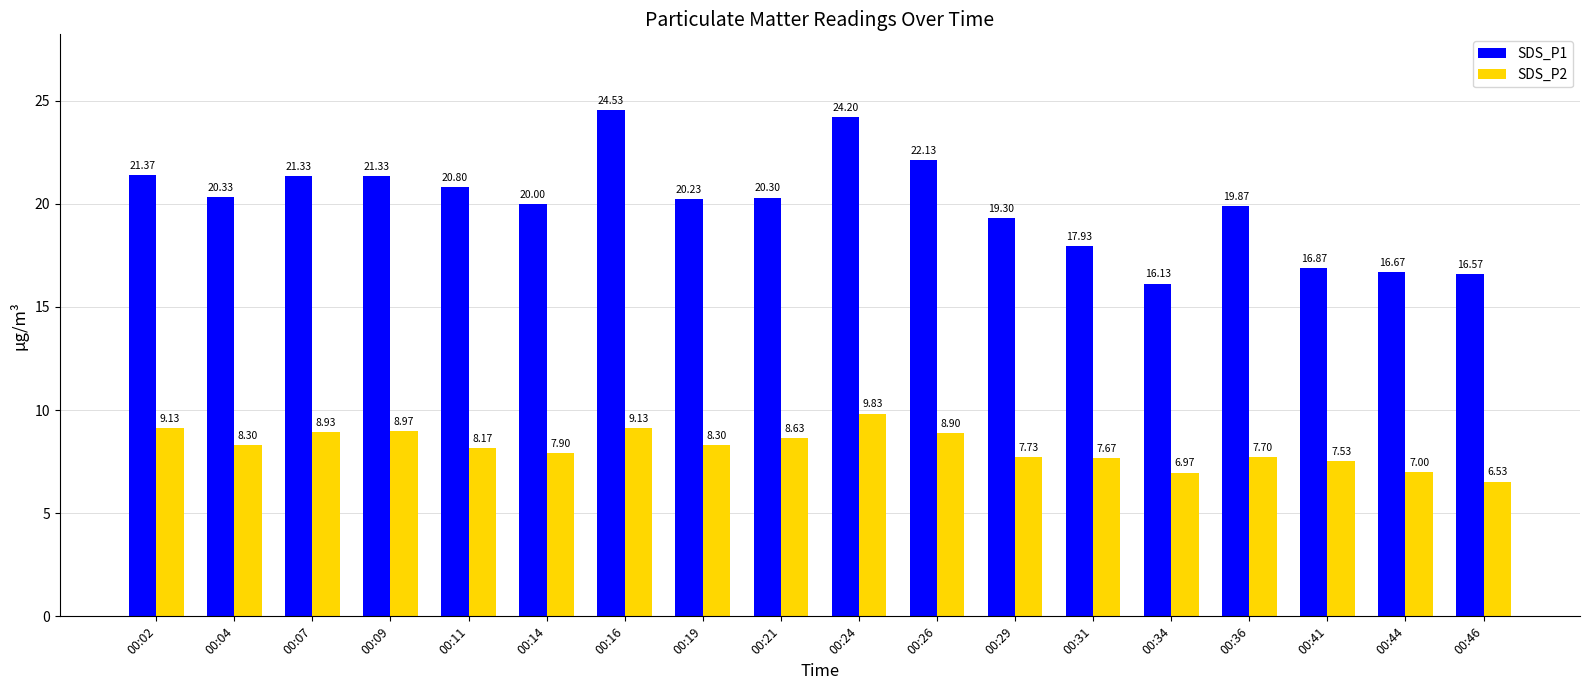

What are all the series names shown in the legend?

SDS_P1, SDS_P2